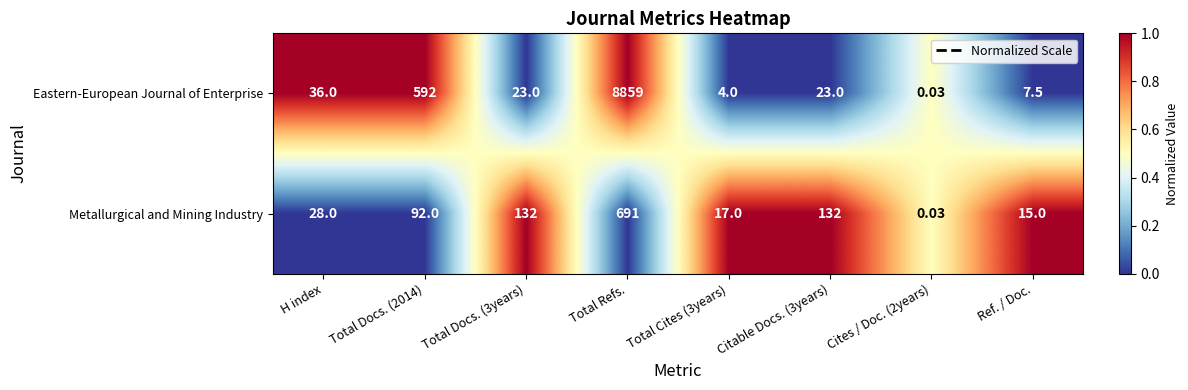

Which series has the largest range (max minus min)?

Eastern-European Journal of Enterprise